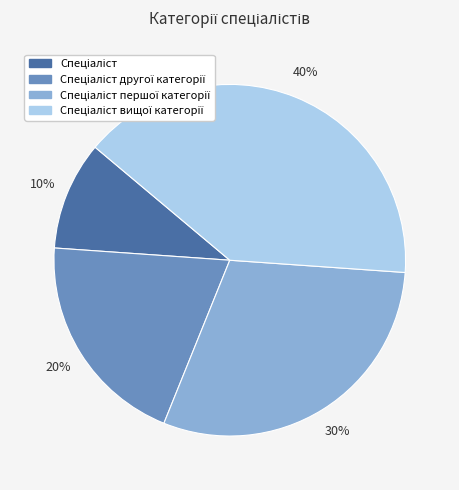

Is there a majority slice in this chart?

No